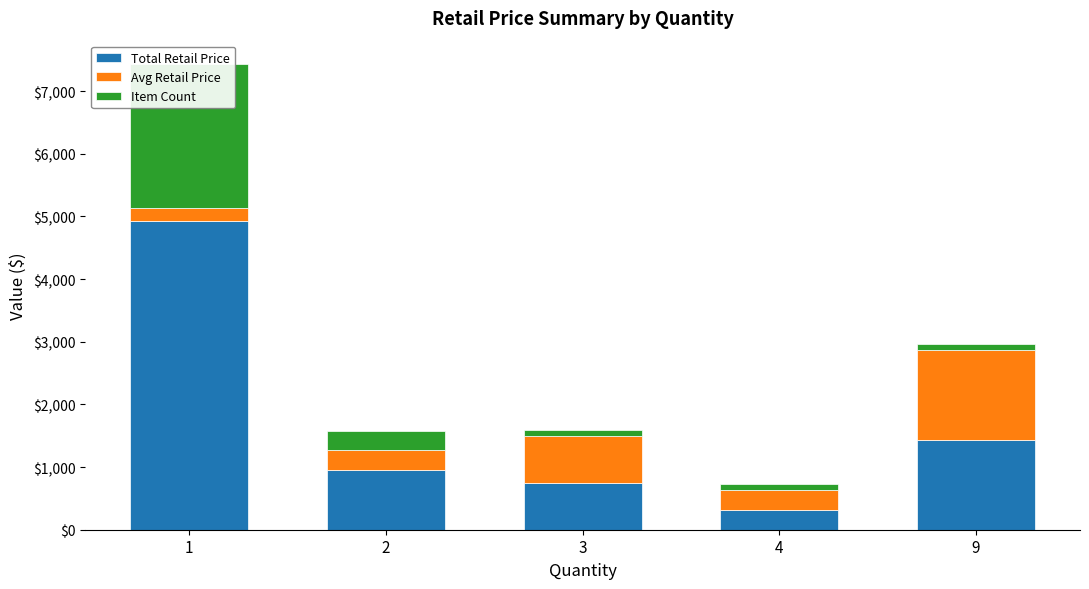

Reading left to right, list all the values displayed in this chart.

Total Retail Price: 4920.0	955.8	747.0	316.0	1431.0
Avg Retail Price: 213.9	318.6	747.0	316.0	1431.0
Item Count: 2300.0	300.0	100.0	100.0	100.0